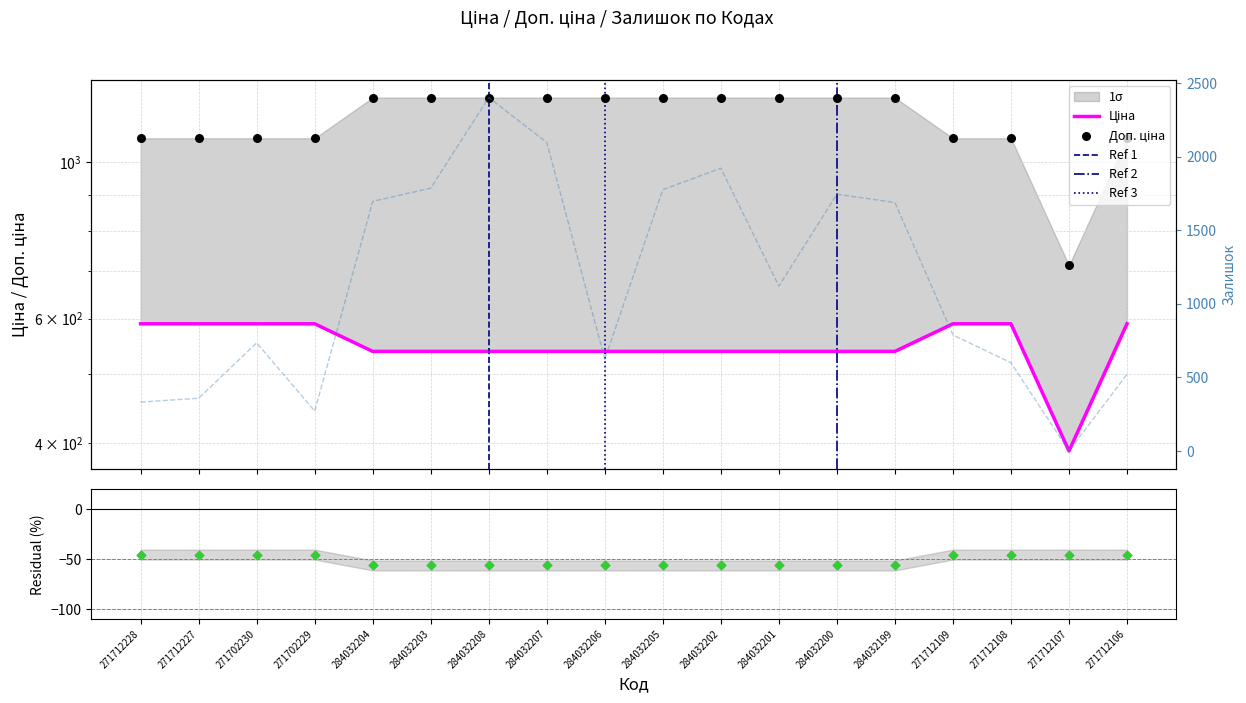

At how many categories does at least one series exceed 944?

17